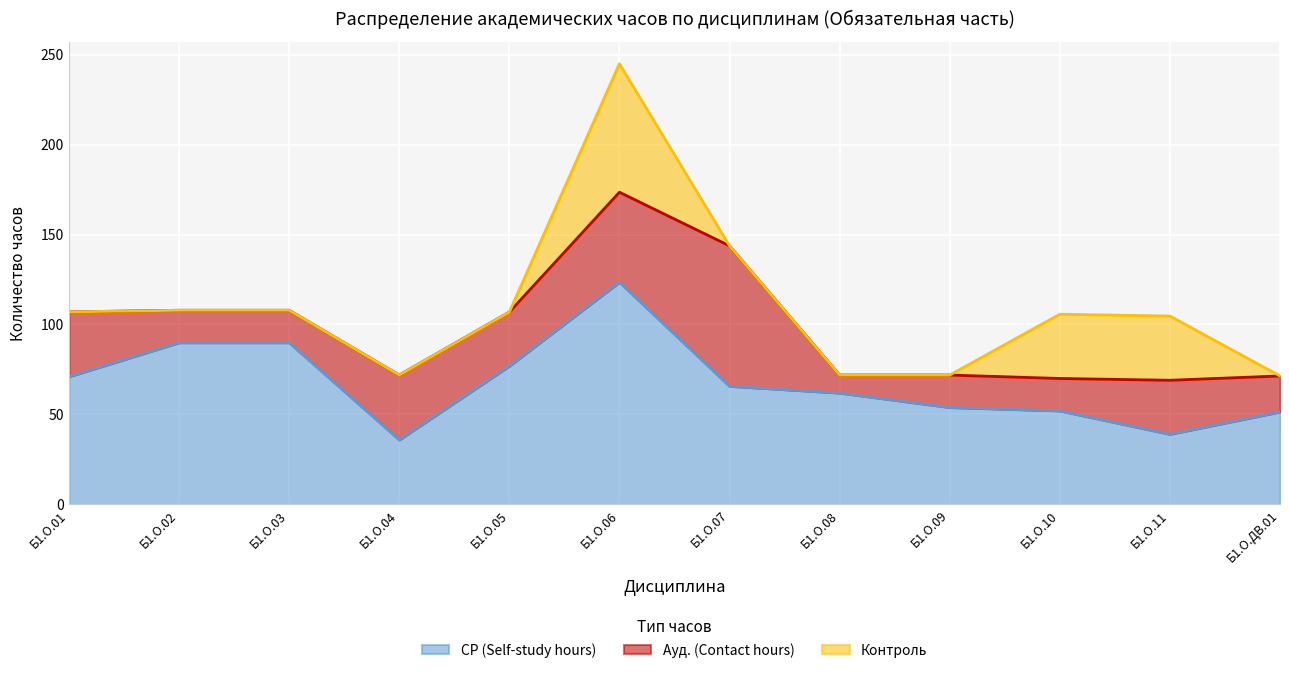

The Контроль series shows -40.5 at Б1.О.03. True or false?

False